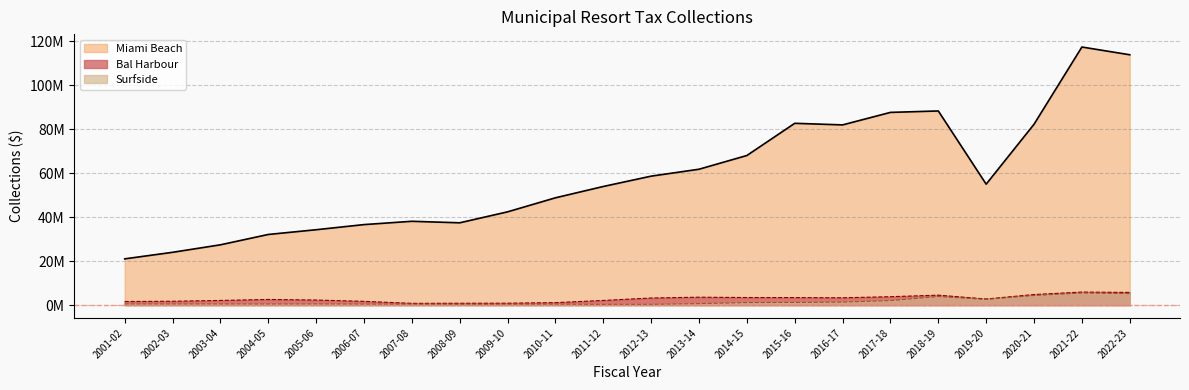

Where is Miami Beach nearest to the value 69164517?

2014-15